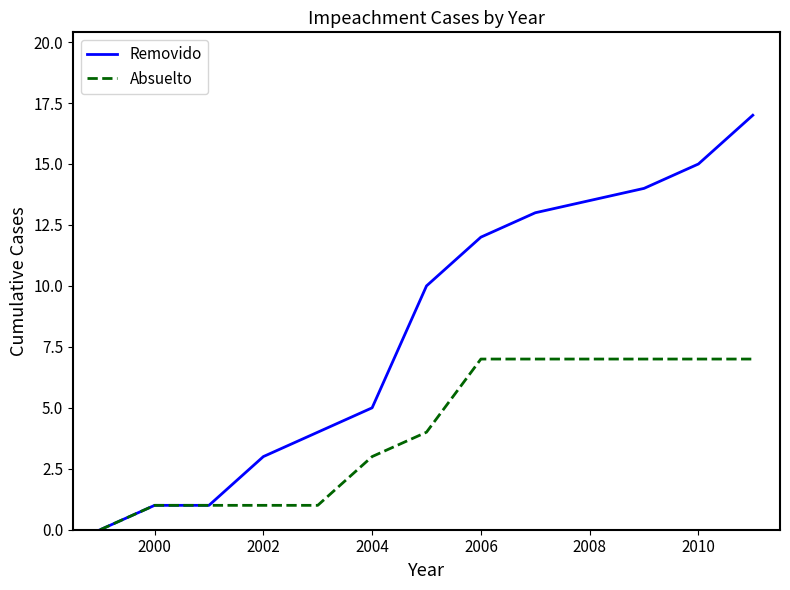

What are all the series names shown in the legend?

Removido, Absuelto